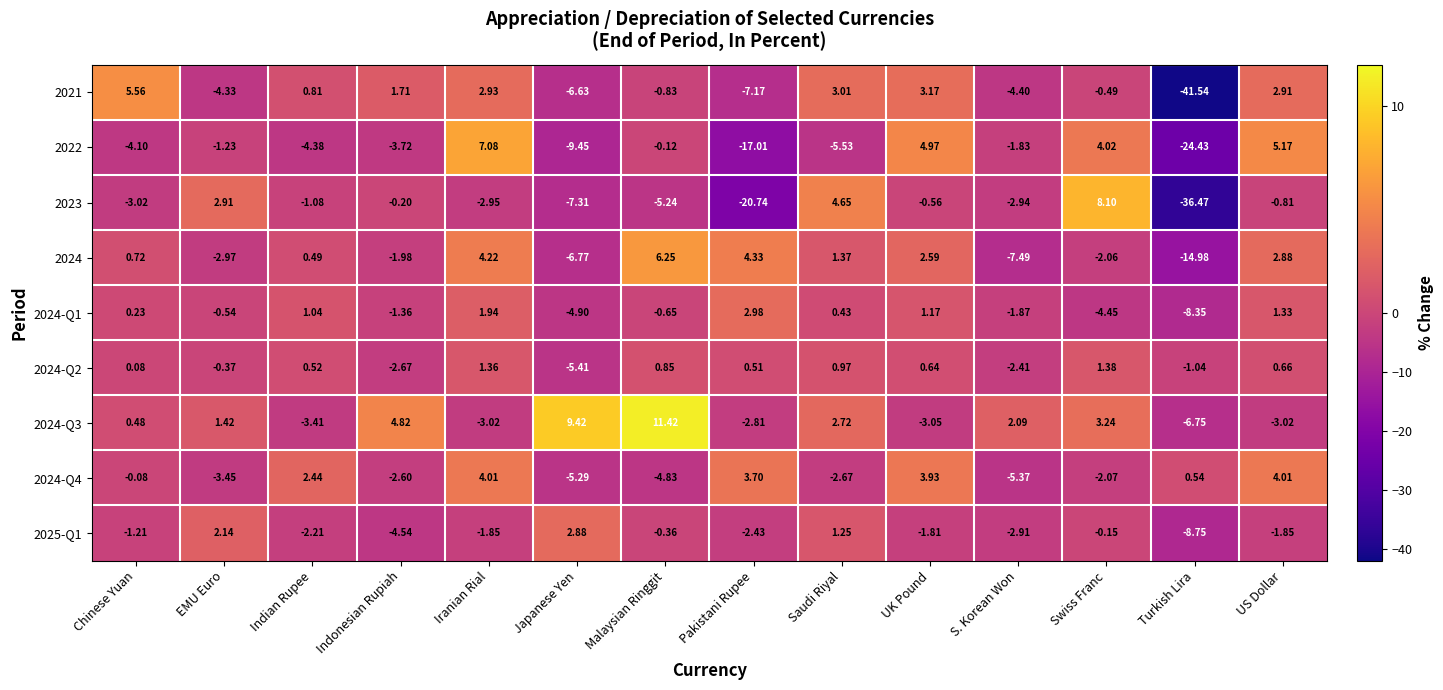

Rank the categories by 2022 value from lowest to highest.

Turkish Lira, Pakistani Rupee, Japanese Yen, Saudi Riyal, Indian Rupee, Chinese Yuan, Indonesian Rupiah, S. Korean Won, EMU Euro, Malaysian Ringgit, Swiss Franc, UK Pound, US Dollar, Iranian Rial